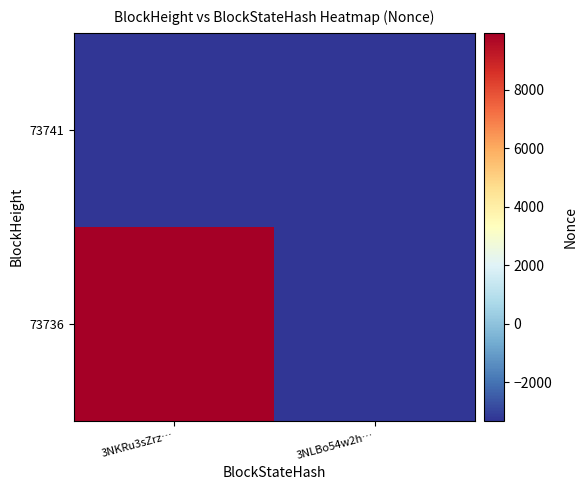

Which series has the largest total across all categories?

73736